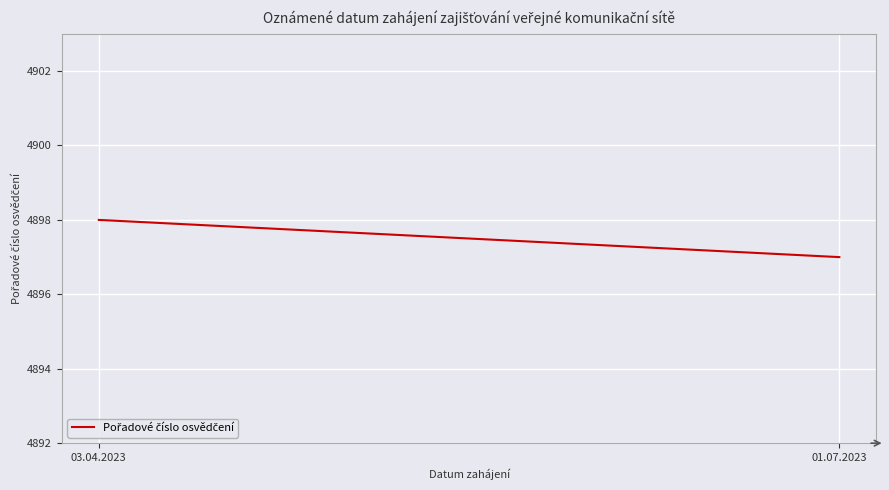

Between 01.07.2023 and 03.04.2023, which is larger?

03.04.2023